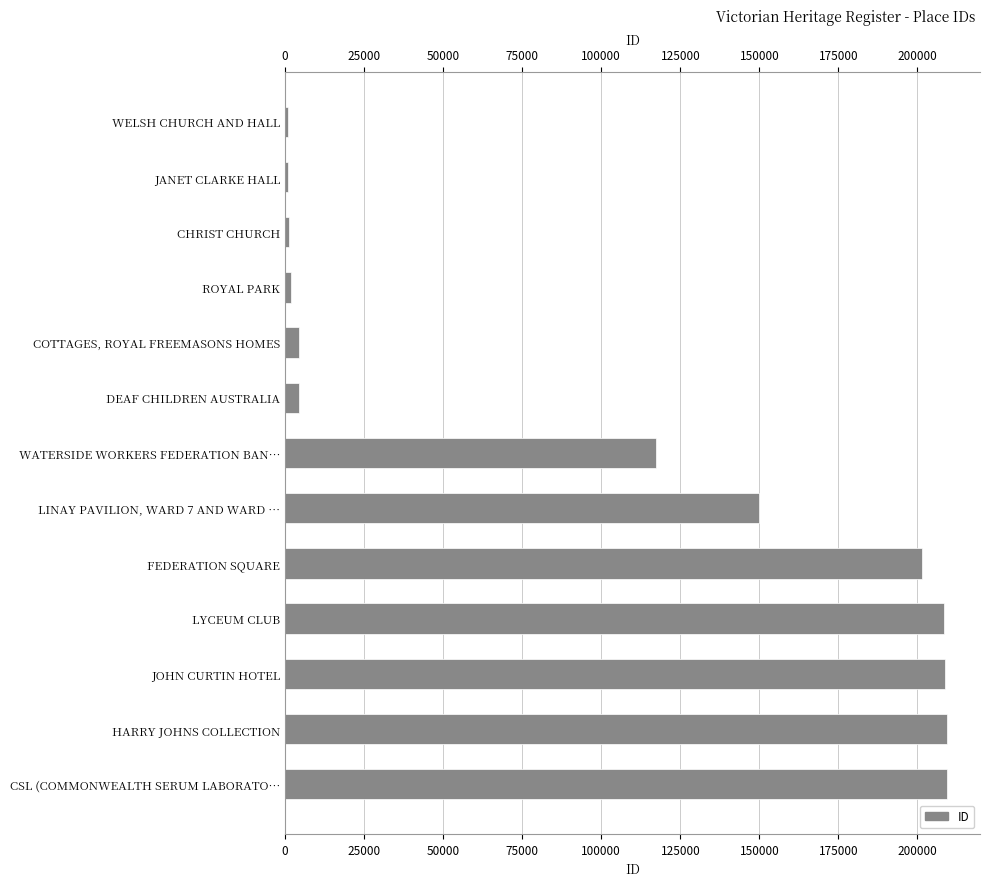

Does the chart contain any negative values?

No